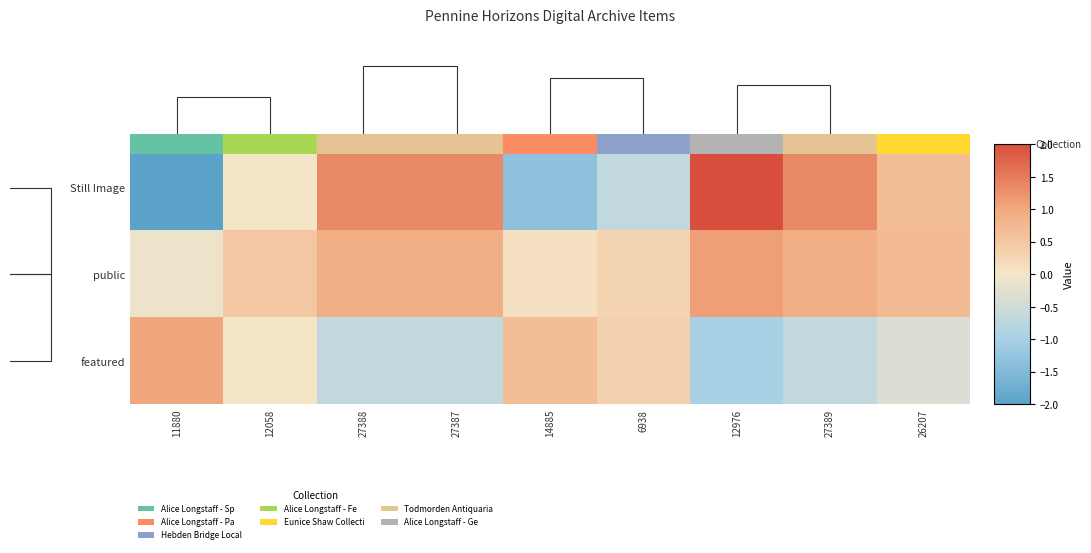

Is it true that row_0 equals 2.3 at 27387?

False